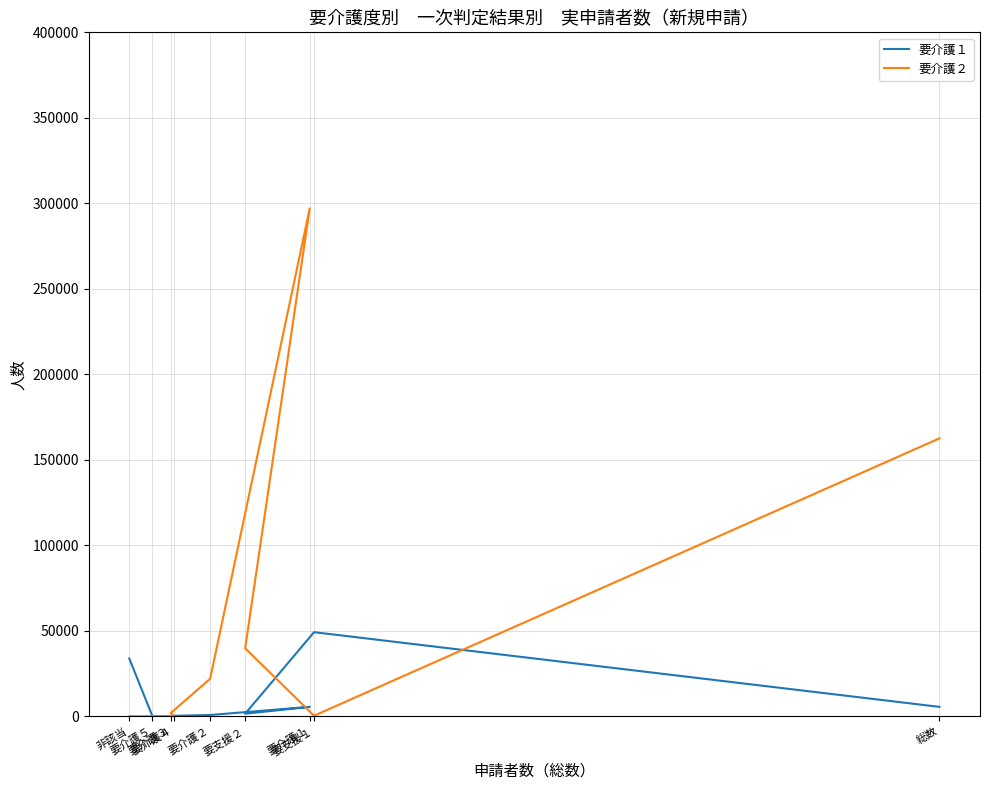

How many interior local peaks does the 要介護１ series have?

2